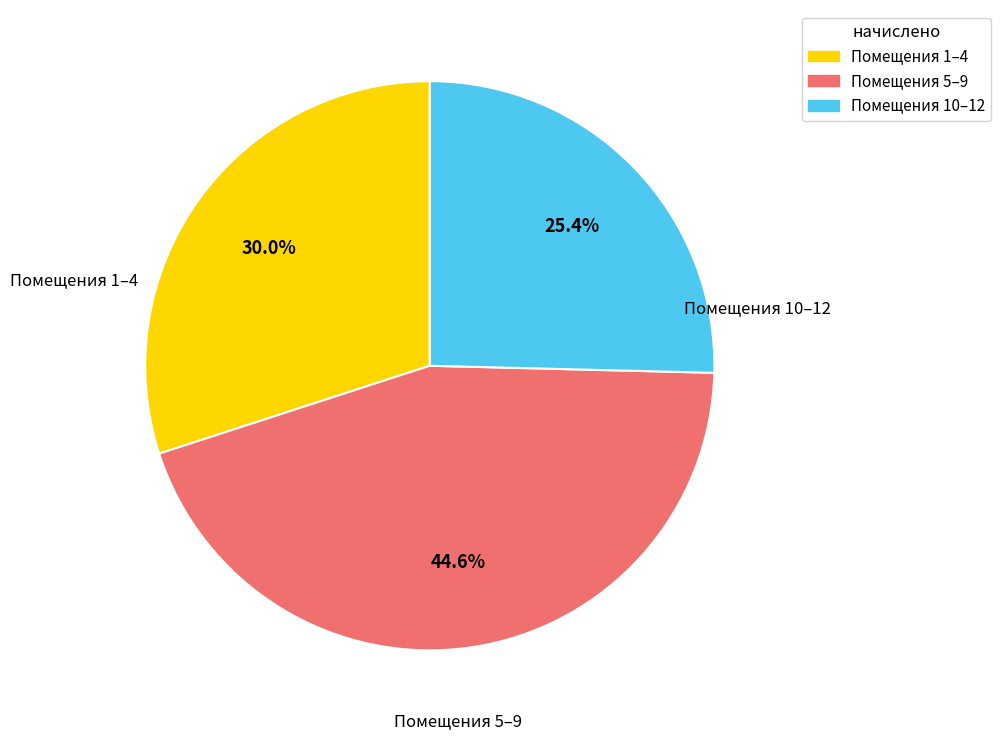

Is there any slice that represents more than half of the pie?

No